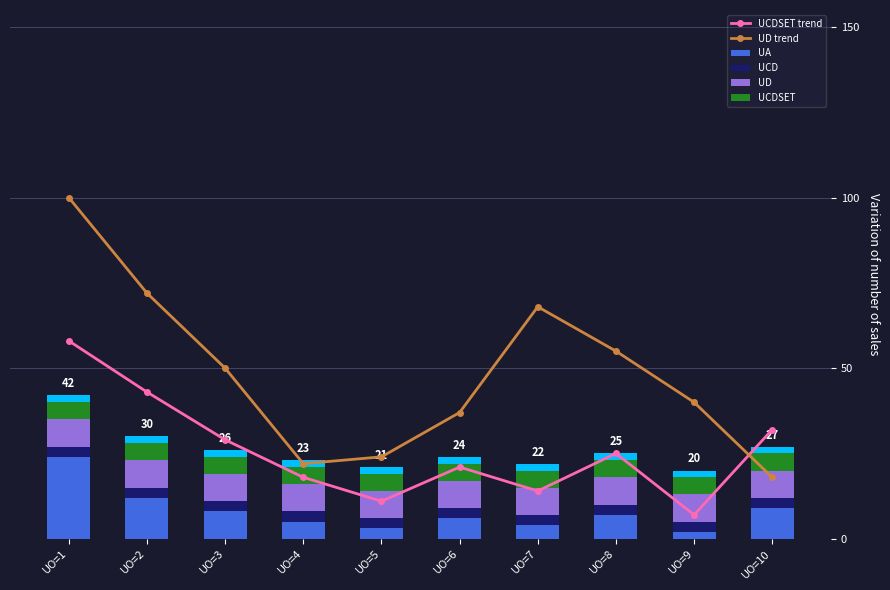

How many data points does each series have?

10